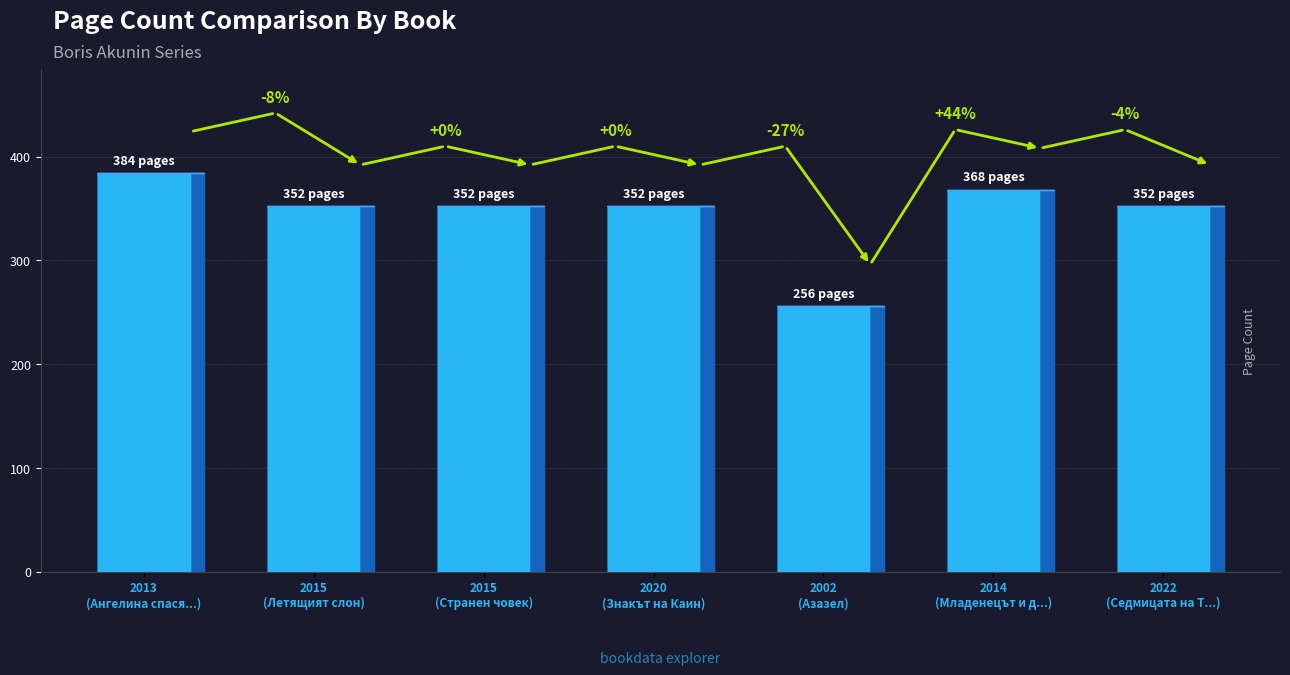

The value at 2013
(Ангелина спася...) is 251. True or false?

False